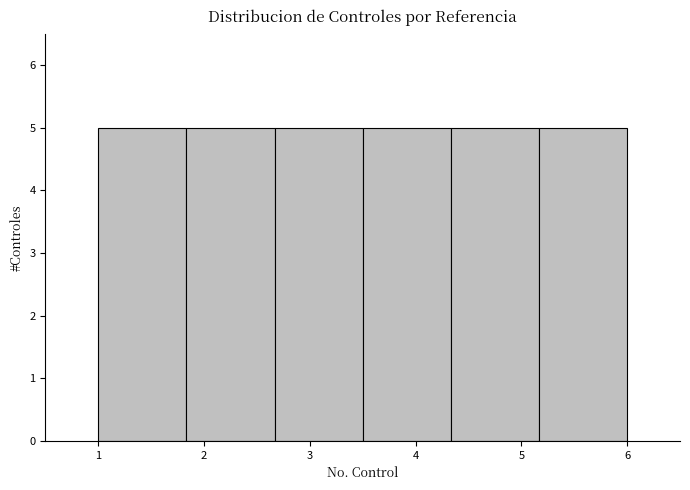

Reading left to right, transcribe this chart: for each bar, give the range it covers on the x-axis and its height. Neither the bar edges nor the heights are printed on the chart, so give them approximately, as read against the axes.

1.0 to 1.8: 5
1.8 to 2.7: 5
2.7 to 3.5: 5
3.5 to 4.3: 5
4.3 to 5.2: 5
5.2 to 6.0: 5